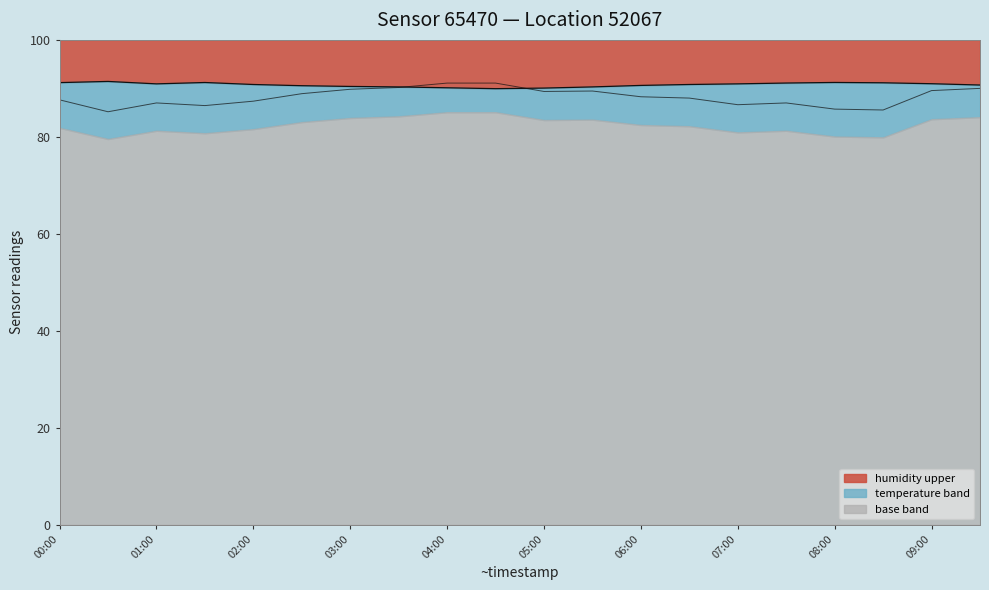

Rank the categories by temperature (scaled) value from lowest to highest.

01:00, 17, 16, 03:00, 14, 02:00, 15, 04:00, 00:00, 13, 12, 05:00, 10, 11, 18, 06:00, 19, 07:00, 08:00, 09:00